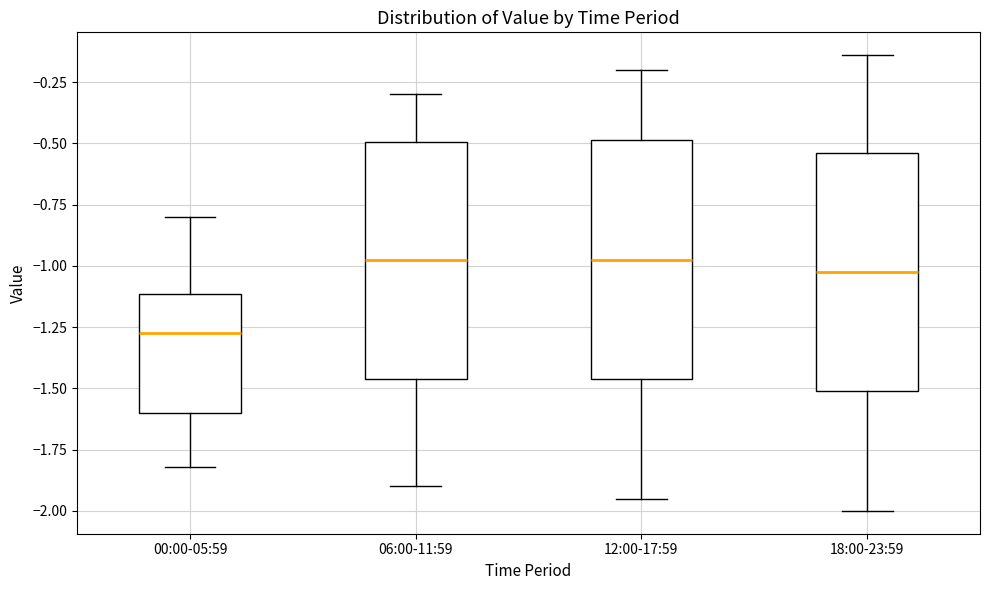

Reading left to right, transcribe this box plot: for each box, give where its median line is, the range the box spans, and where its two whiskers end, as read against the y-axis. The values are not printed on the chart, so give them approximately, as read against the axis.

00:00-05:59: median -1.25, box -1.60 to -1.10, whiskers -1.80 to -0.80
06:00-11:59: median -0.95, box -1.45 to -0.50, whiskers -1.90 to -0.30
12:00-17:59: median -0.95, box -1.45 to -0.50, whiskers -1.95 to -0.20
18:00-23:59: median -1.00, box -1.50 to -0.55, whiskers -2.00 to -0.15